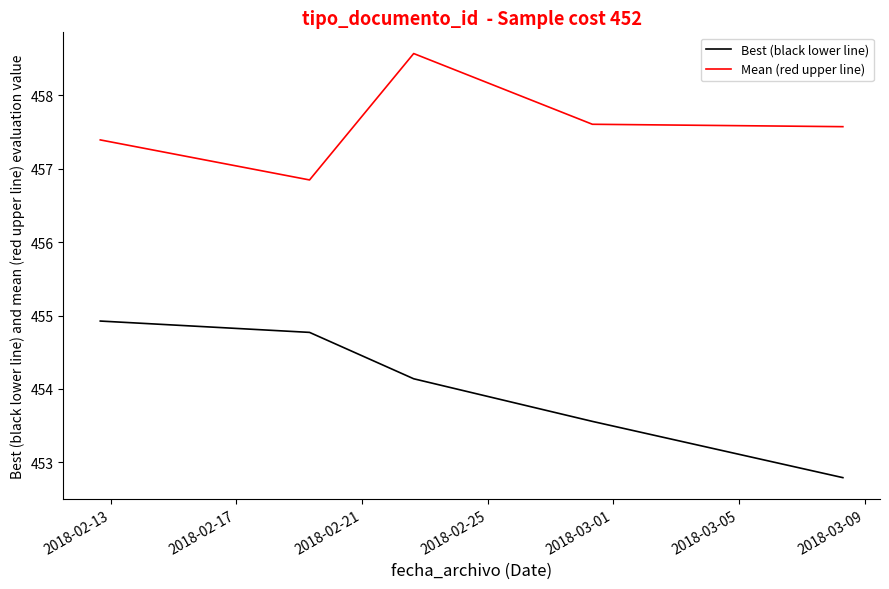

Which series has the largest range (max minus min)?

Best (black lower line)